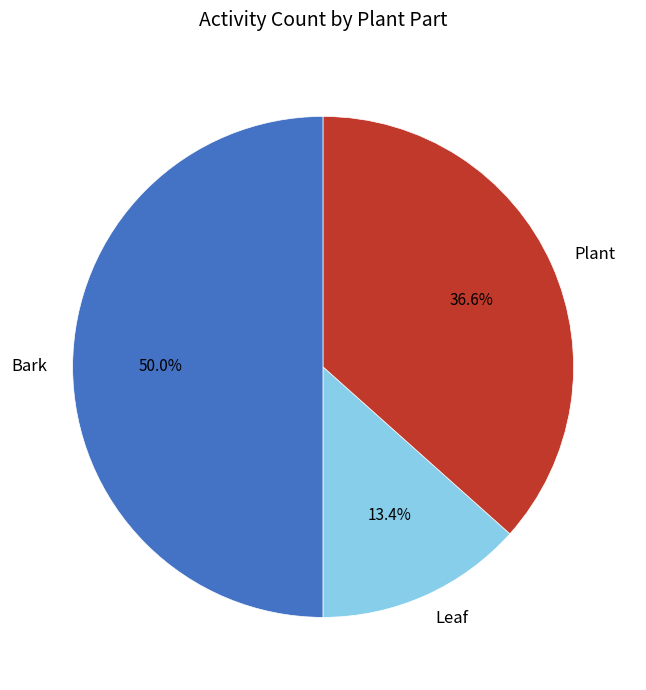

Which has a higher value, Plant or Leaf?

Plant